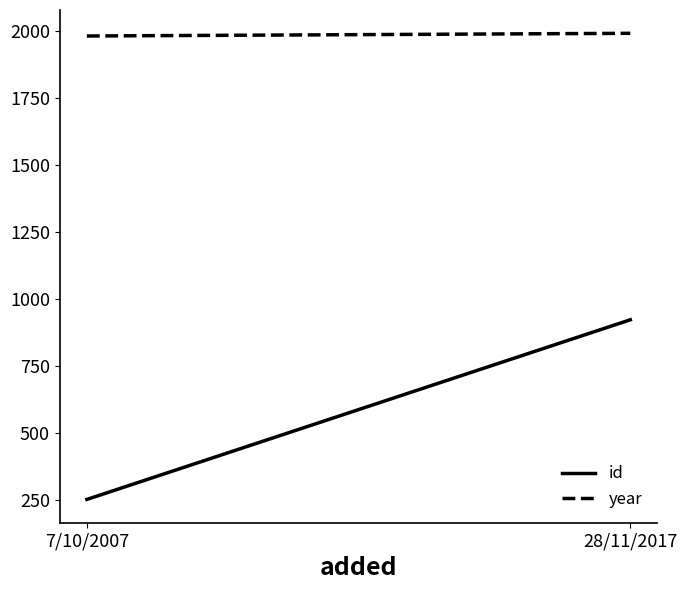

What is the smallest value displayed?

254